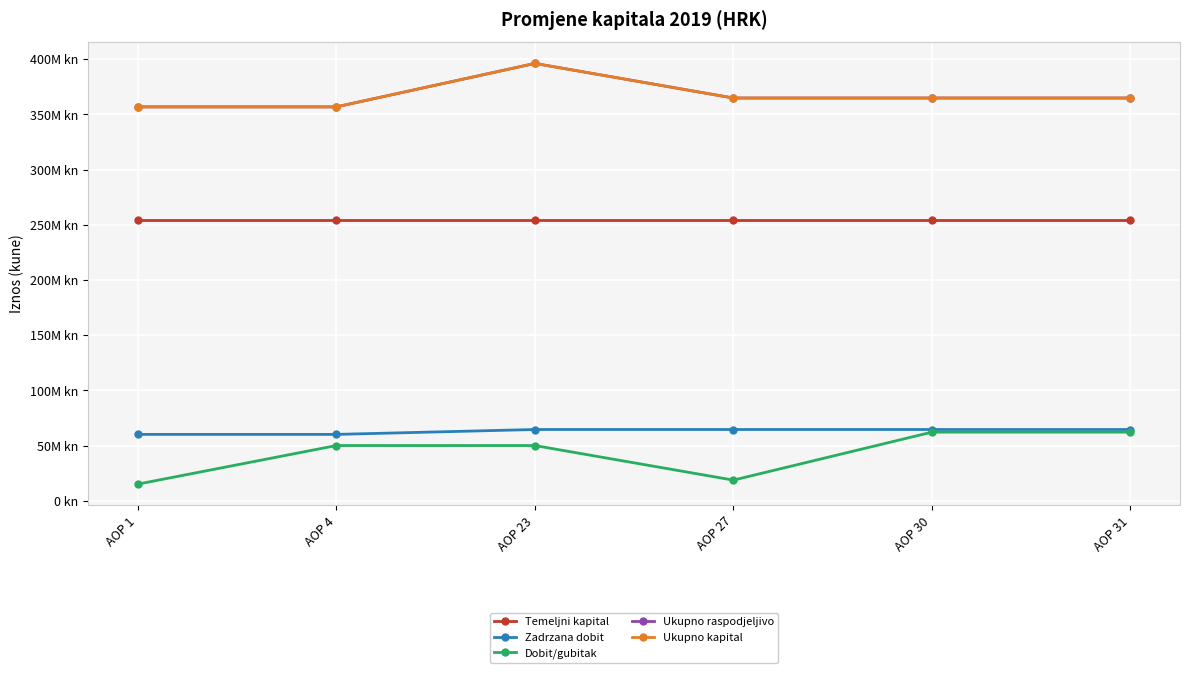

What is the sum of the Dobit/gubitak values at AOP 27 and AOP 1?

34084399